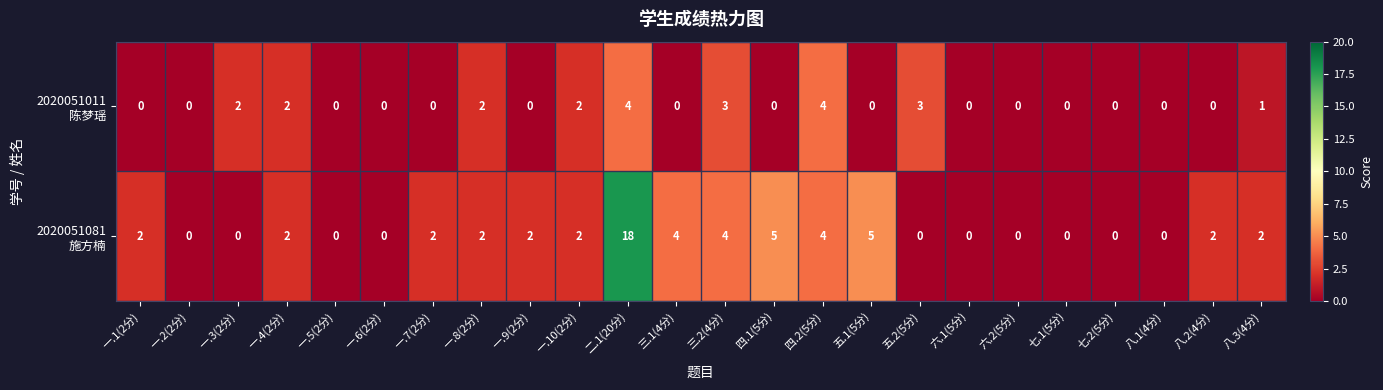

At which category is the sum across all series the highest?

二.1(20分)